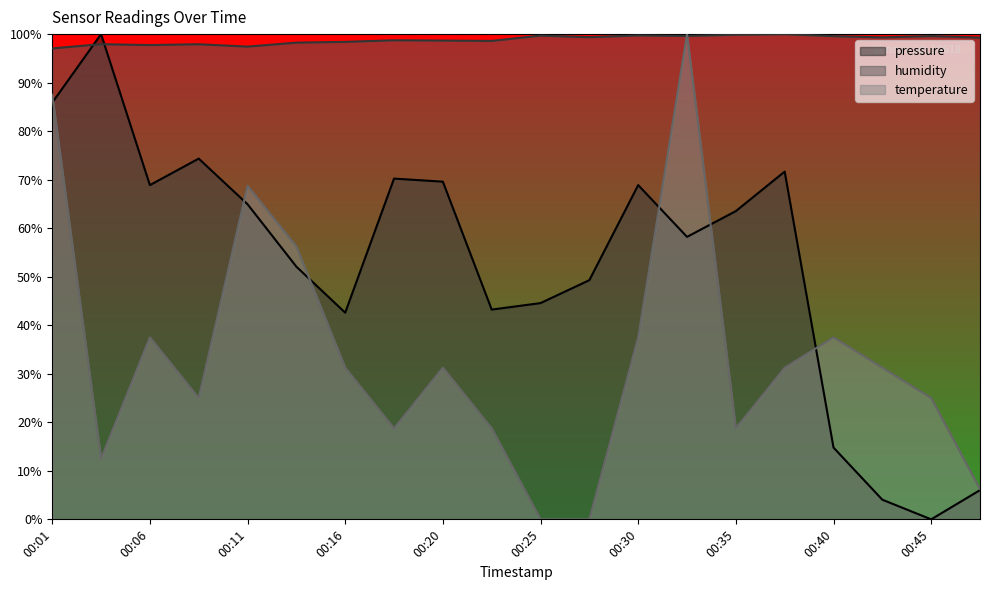

Count the number of categories in the chart.

20